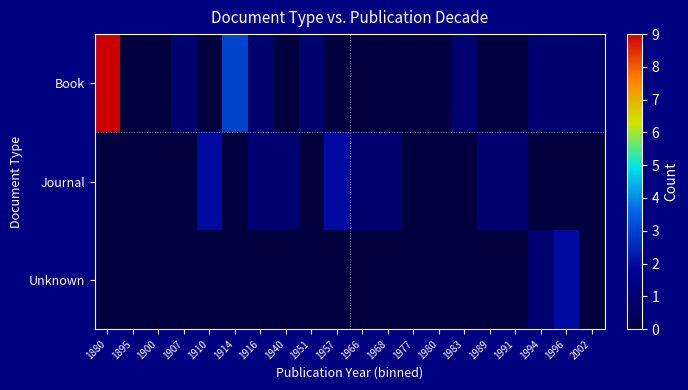

Between 1940 and 1968, which is larger?

1940